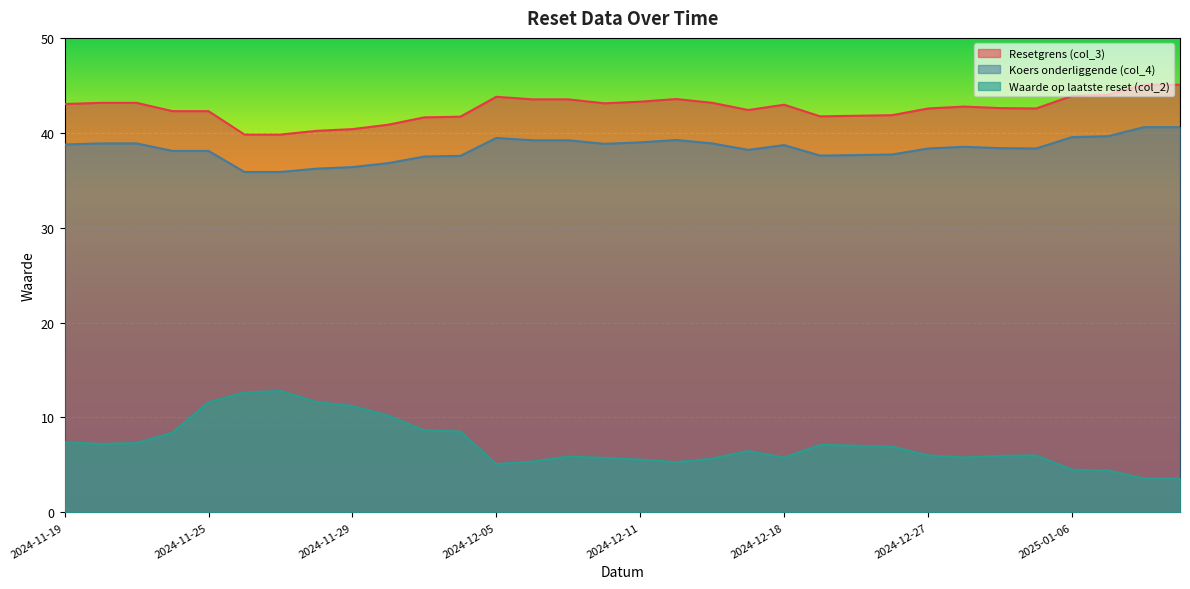

What is the label of the 14th point from the left?

2024-12-06